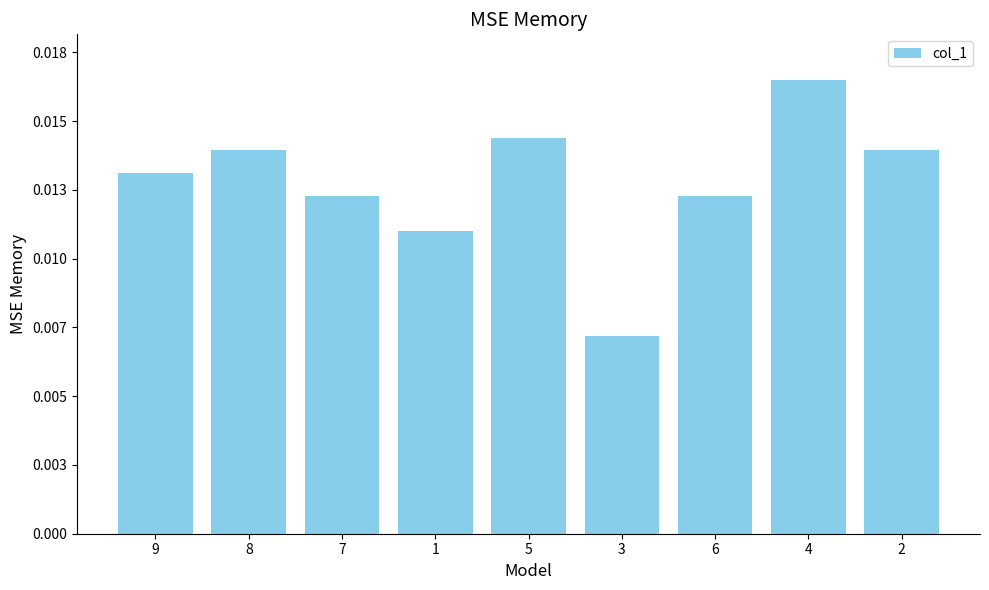

Is it true that the value at 3 is 0.0?

True